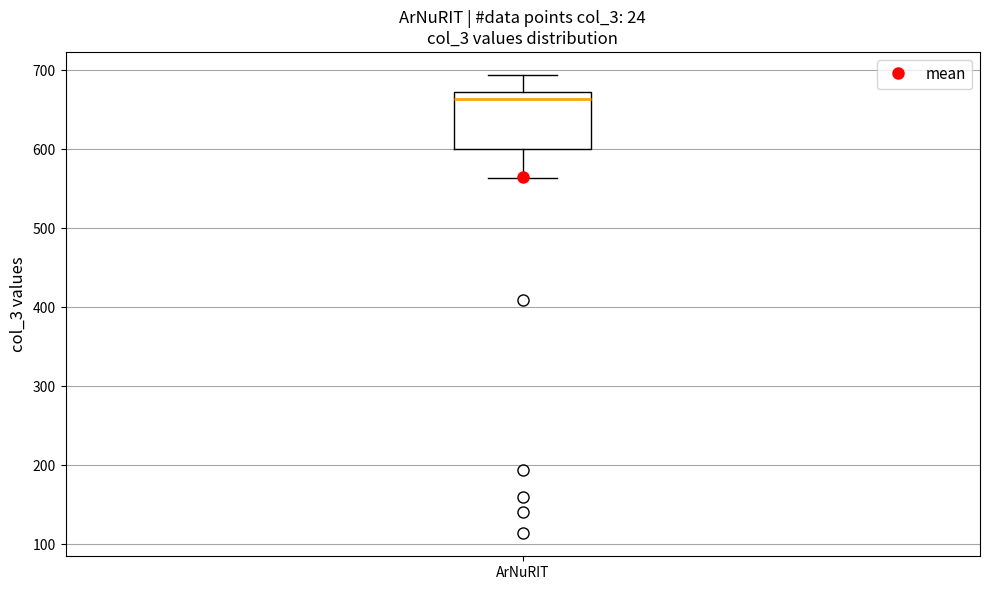

Transcribe this box plot: give where the median line is, the range the box spans, and where the two whiskers end, as read against the y-axis. The values are not printed on the chart, so give them approximately, as read against the axis.

median 660, box 600 to 670, whiskers 560 to 690